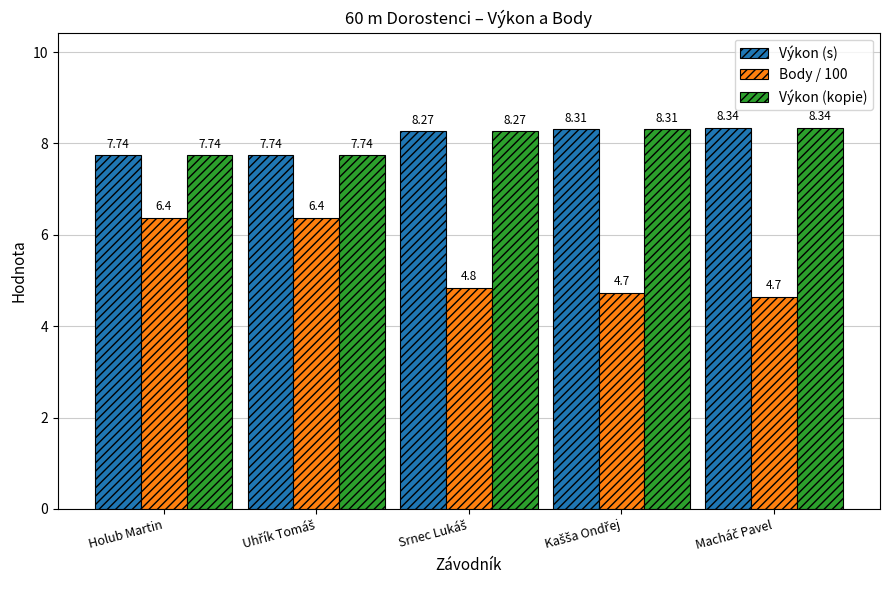

How many bars are there in total?

15